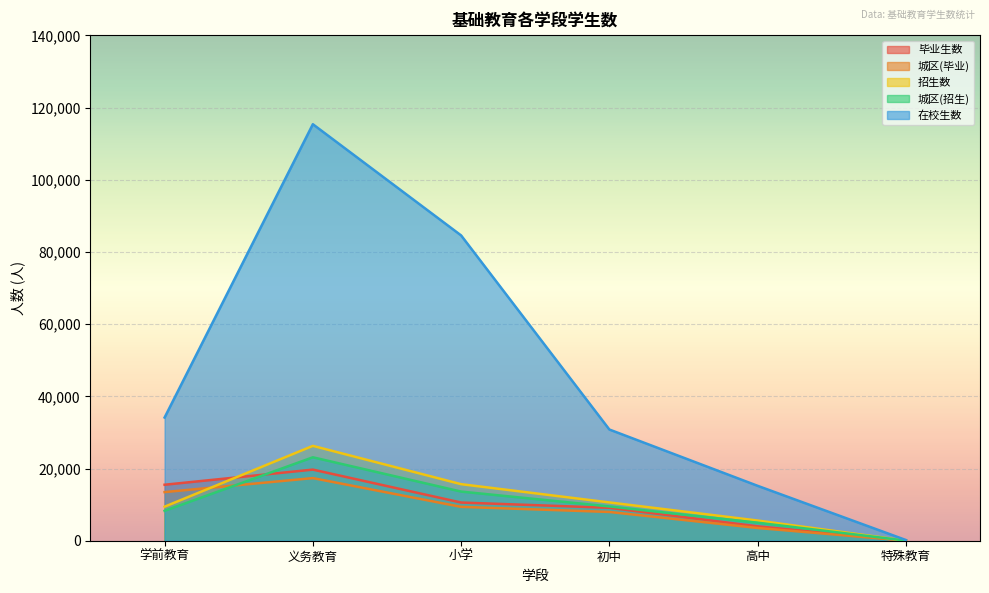

What is the label of the 1st point from the left?

学前教育